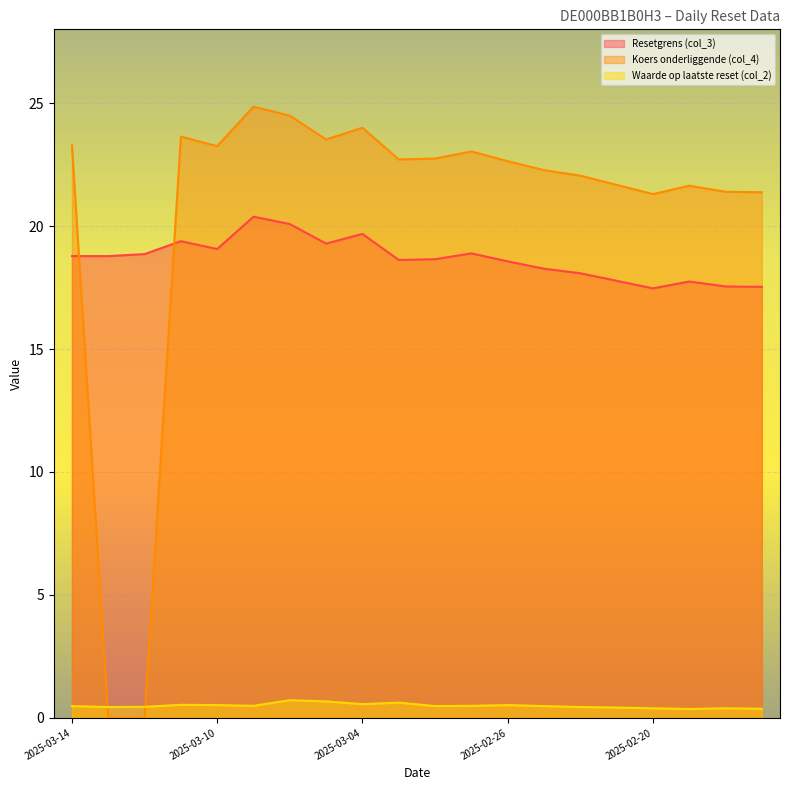

At which label does Resetgrens (col_3) first exceed 18?

2025-03-14